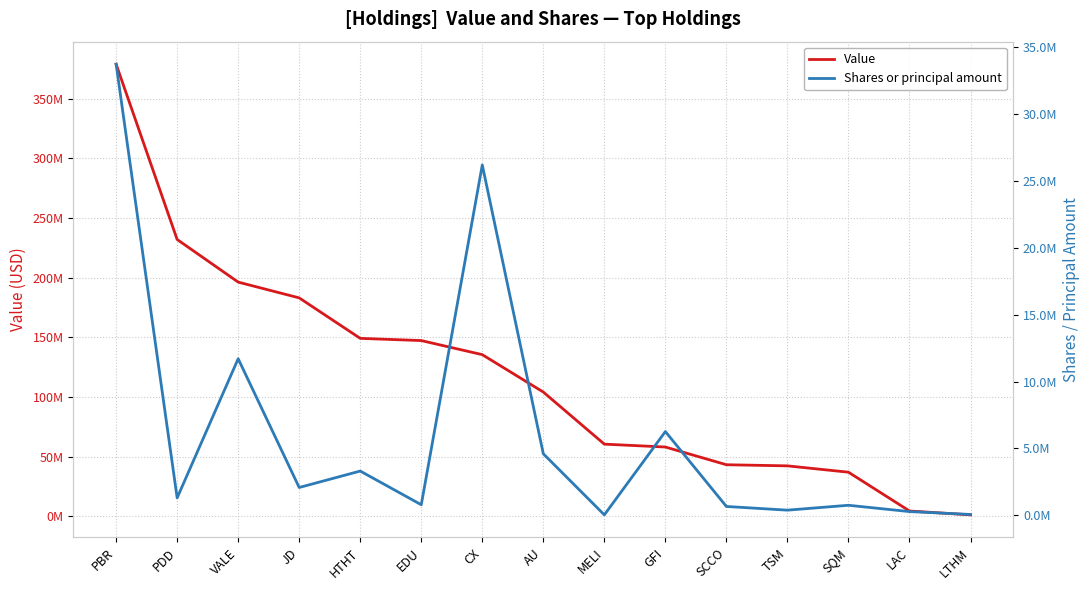

Where is the first local minimum for Shares or principal amount?

PDD